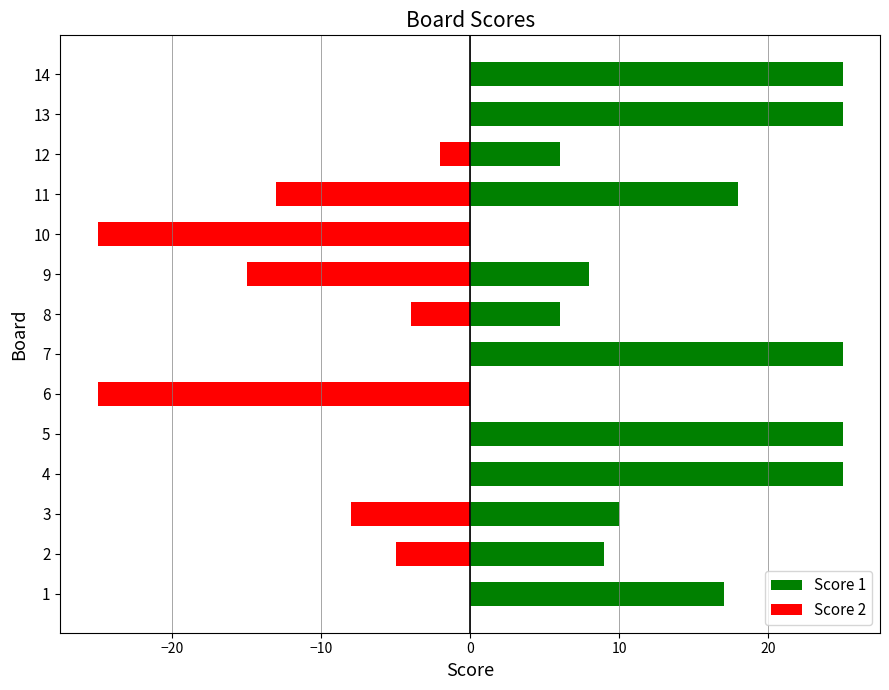

Which series changed the most between 4 and 14?

Score 1